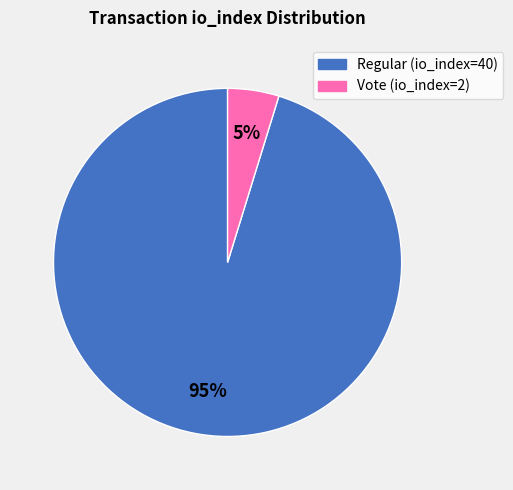

Rank the categories by value from highest to lowest.

Regular (io_index=40), Vote (io_index=2)